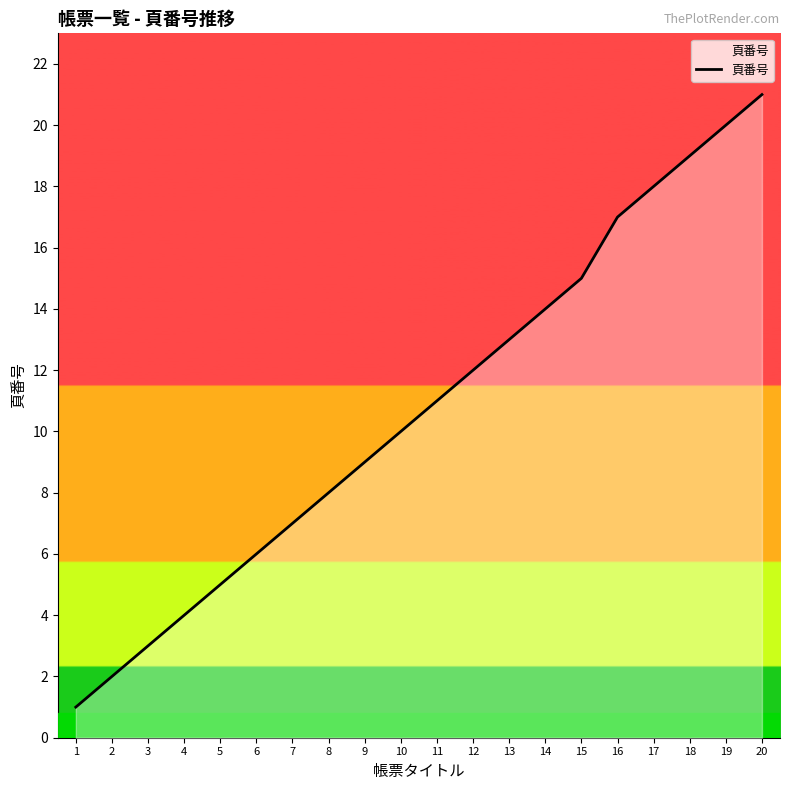

Rank the categories by value from lowest to highest.

1, 2, 3, 4, 5, 6, 7, 8, 9, 10, 11, 12, 13, 14, 15, 16, 17, 18, 19, 20